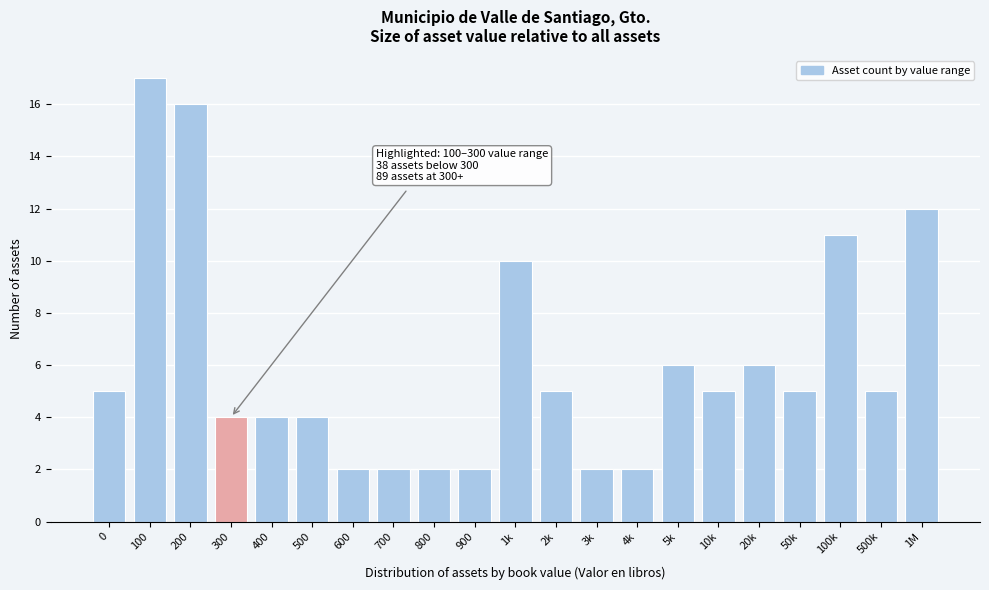

Reading right to left, transcribe all the data shown in this chart.

1M=12	500k=5	100k=11	50k=5	20k=6	10k=5	5k=6	4k=2	3k=2	2k=5	1k=10	900=2	800=2	700=2	600=2	500=4	400=4	300=4	200=16	100=17	0=5